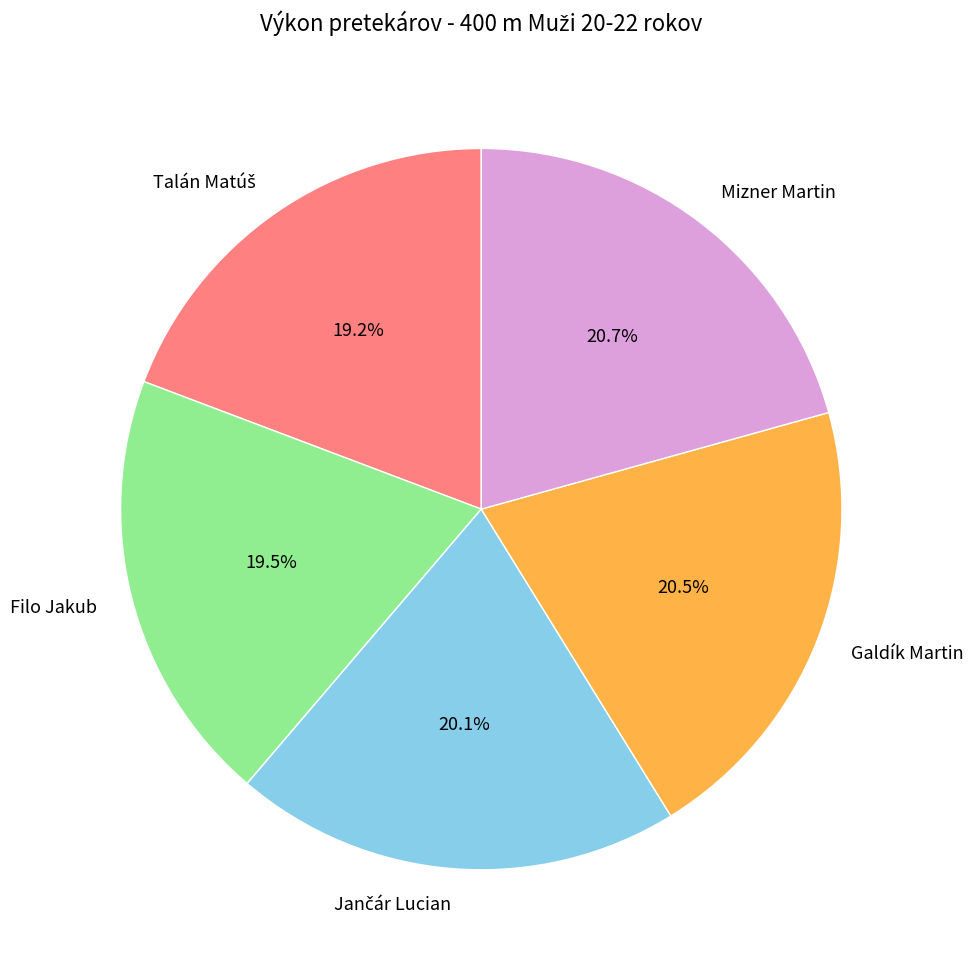

Does Filo Jakub represent more than half of the total?

No